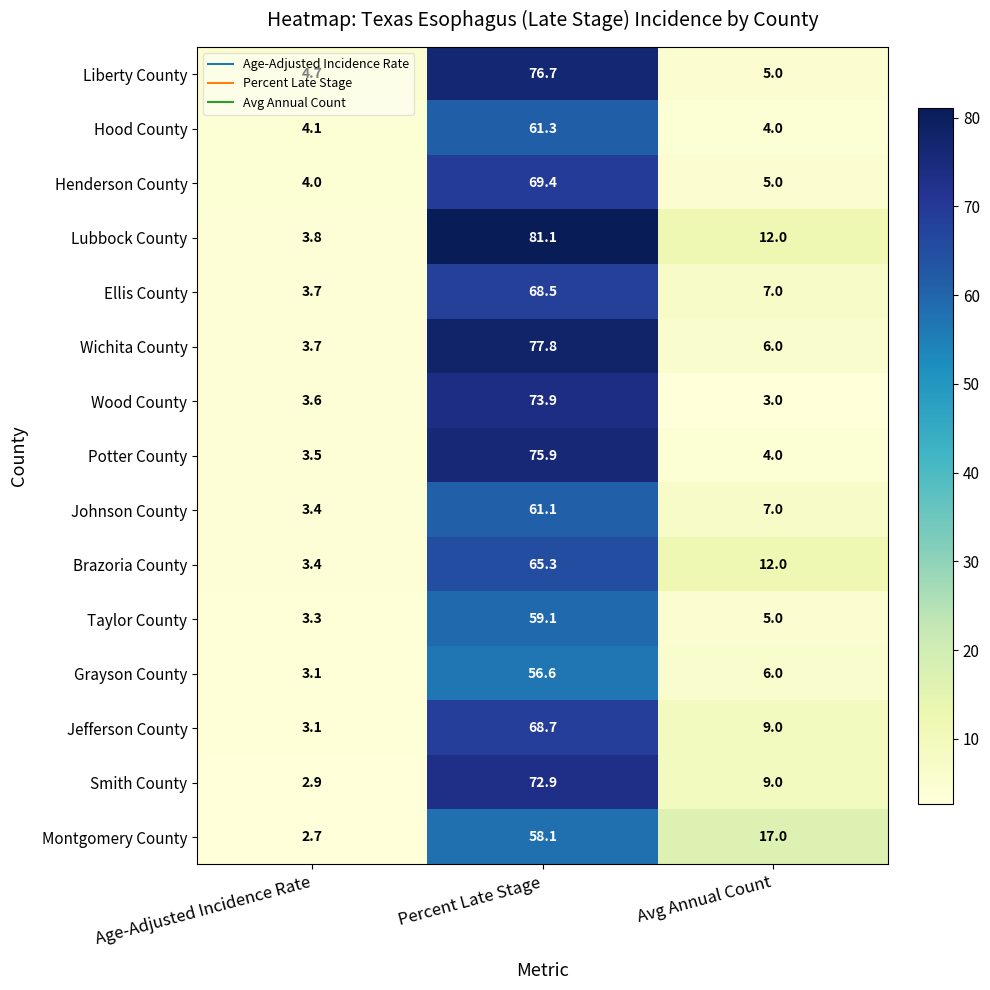

What is the average value of the Grayson County series?

21.9